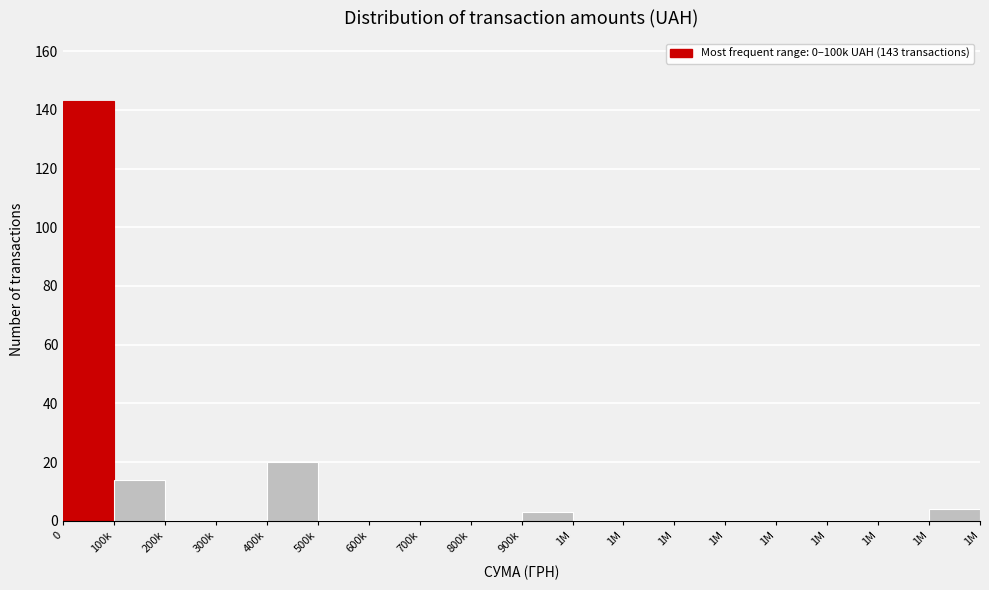

How many series are shown in this chart?

1